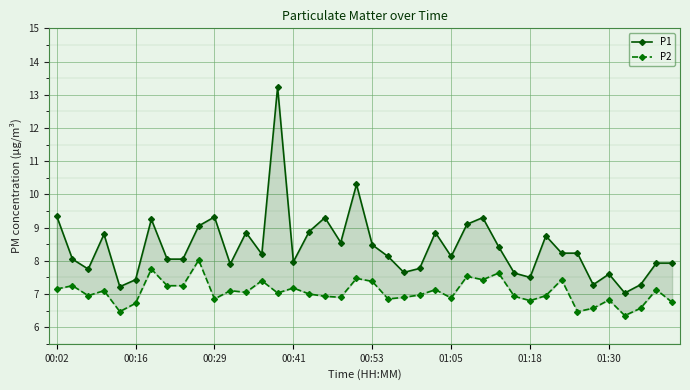

True or false: P1 has more than 0 points higher than both neighbors.

True